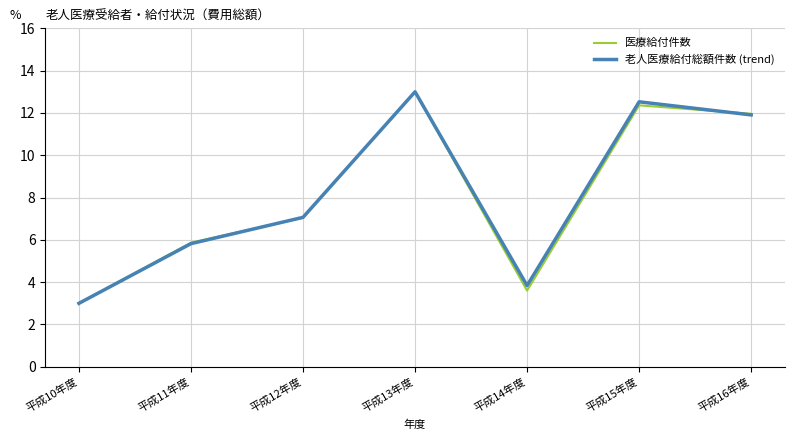

What is the greatest value displayed?

13.0